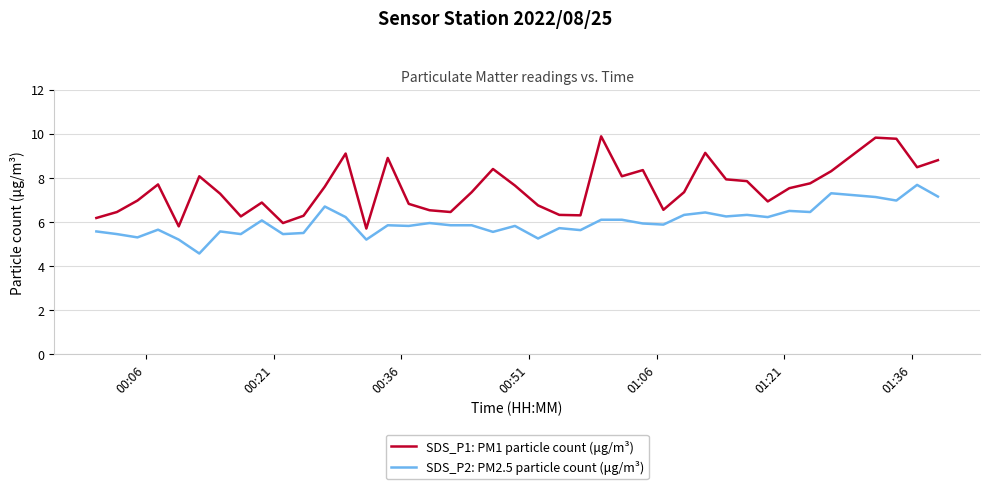

What is the minimum value shown in the chart?

4.6